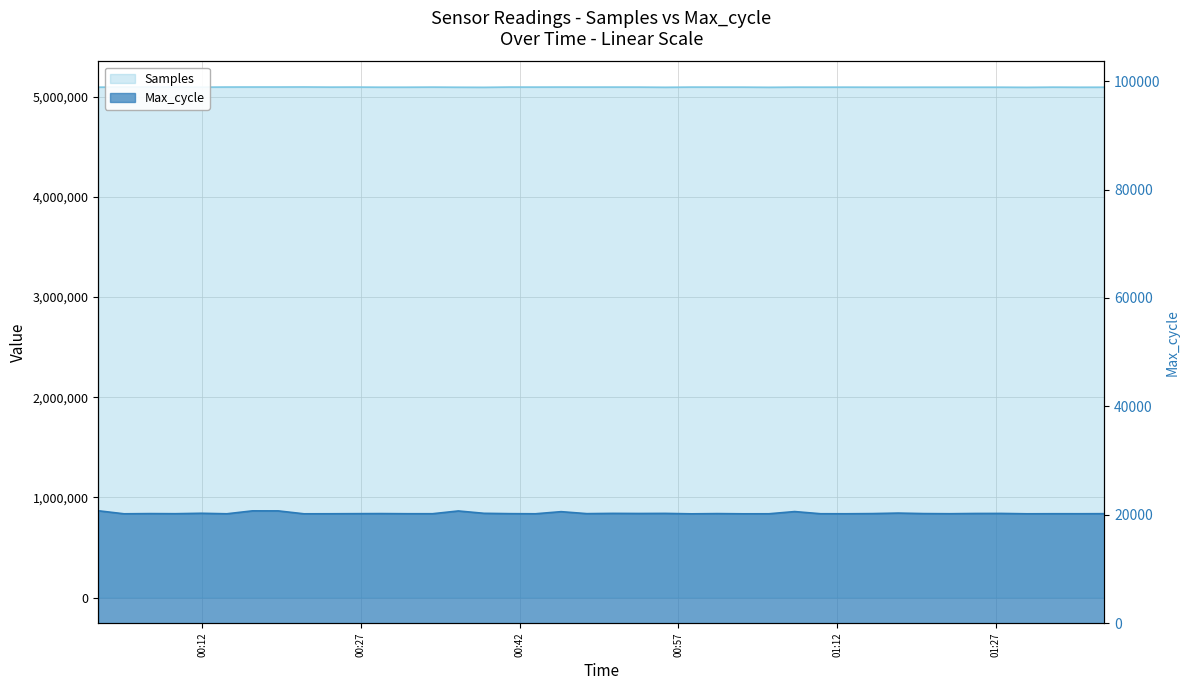

True or false: Samples and Max_cycle intersect in this chart.

False